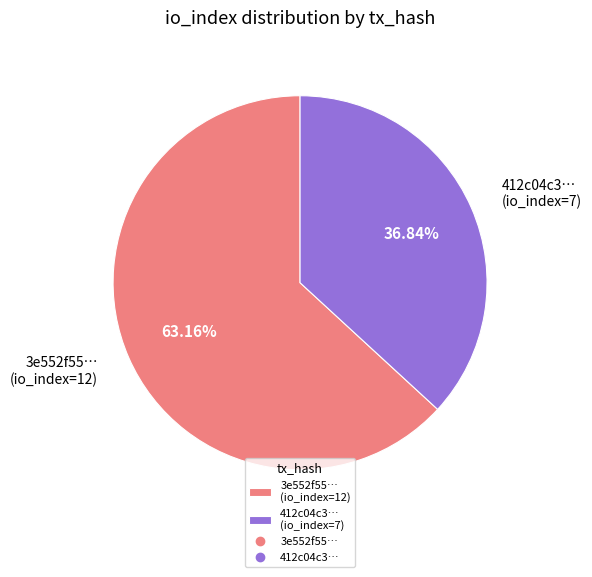

Between 412c04c3… (io_index=7) and 3e552f55… (io_index=12), which is larger?

3e552f55… (io_index=12)